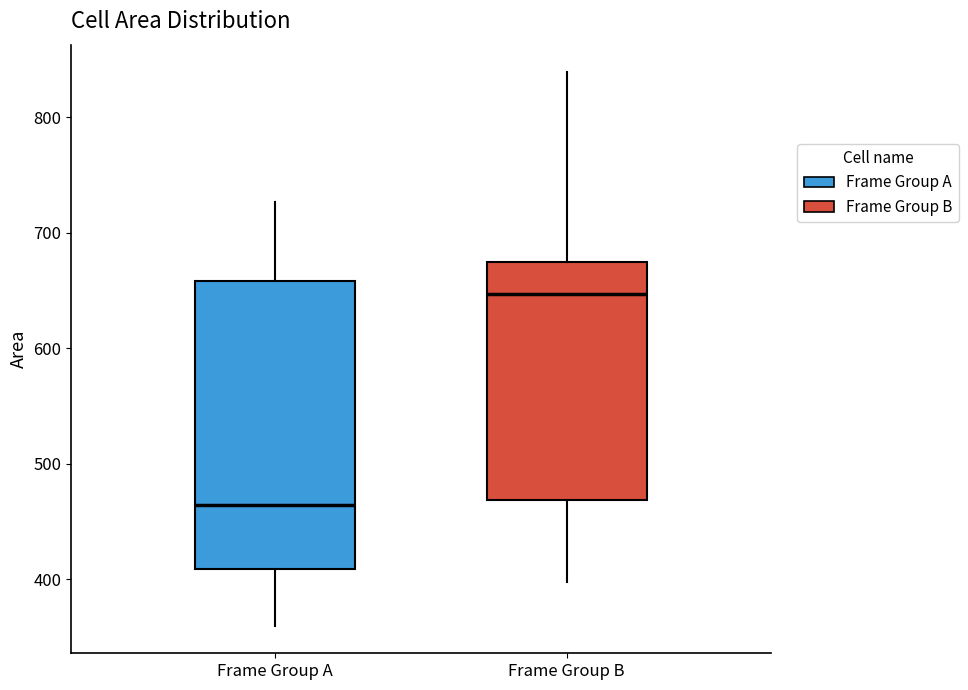

Reading left to right, read every box against the y-axis: the position of its median line, the range the box covers, and the ends of its whiskers. The values are not printed on the chart, so give them approximately, as read against the axis.

Frame Group A: median 460, box 410 to 660, whiskers 360 to 730
Frame Group B: median 650, box 470 to 670, whiskers 400 to 840